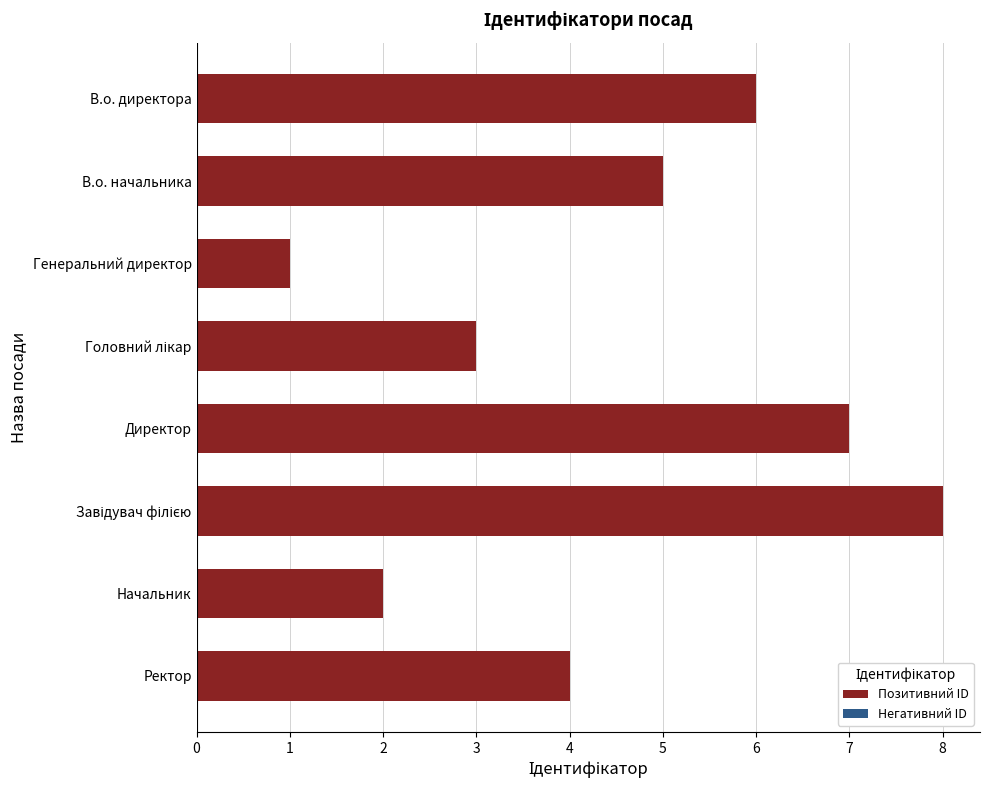

What is the greatest value displayed?

8